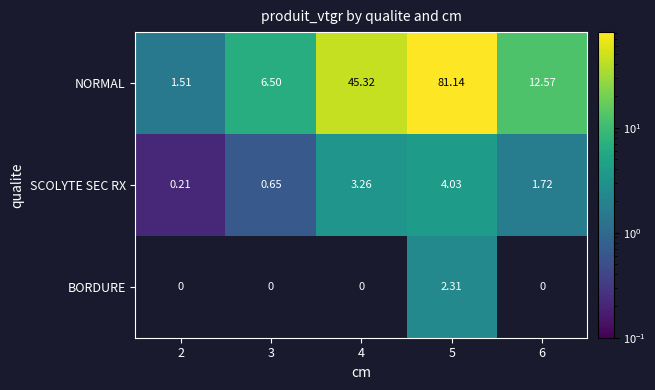

Rank the series at 2 from lowest to highest value.

BORDURE, SCOLYTE SEC RX, NORMAL